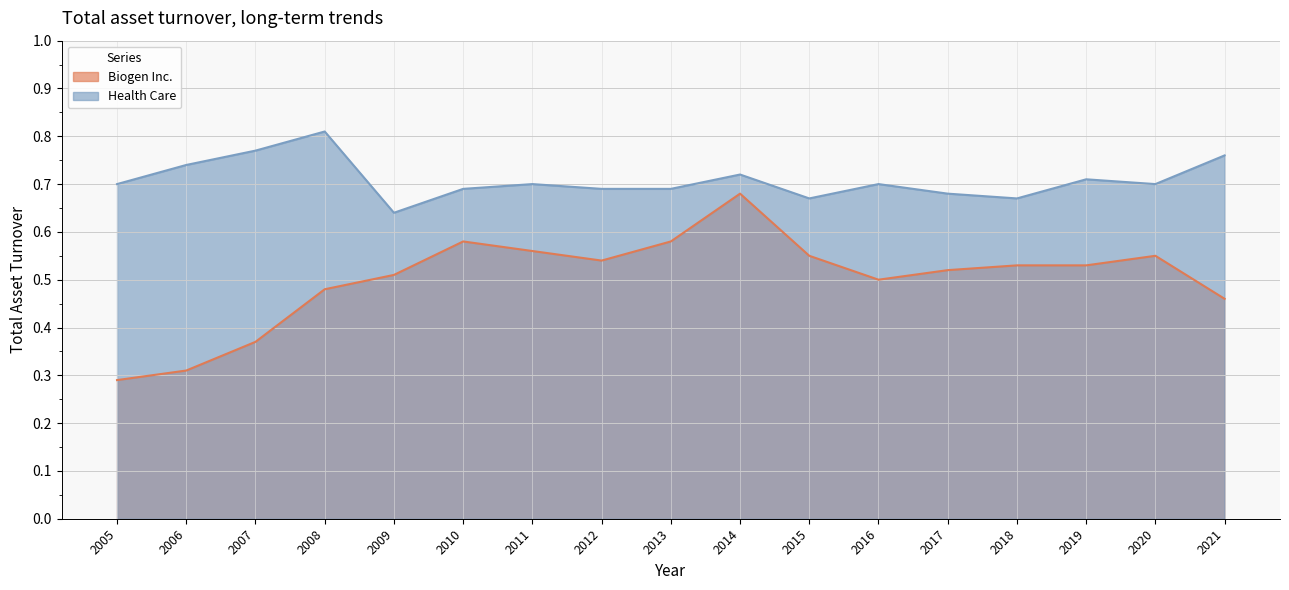

At which label is Biogen Inc. closest to 0?

2005